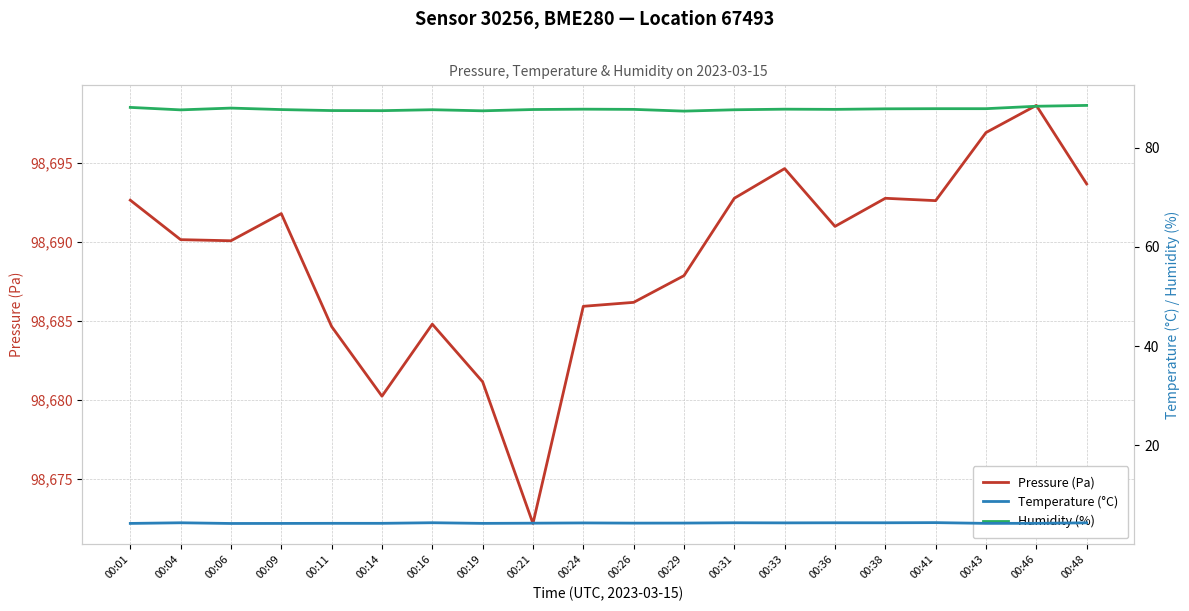

True or false: Pressure (Pa) has more than 0 points higher than both neighbors.

True